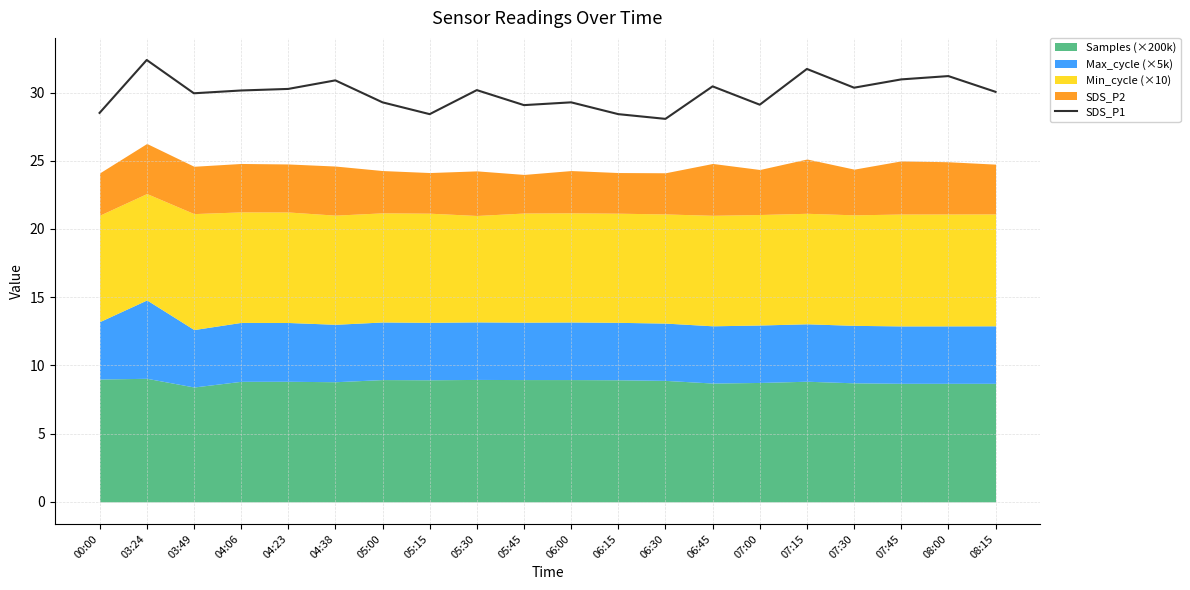

Which has a higher value, 04:23 or 03:49?

04:23